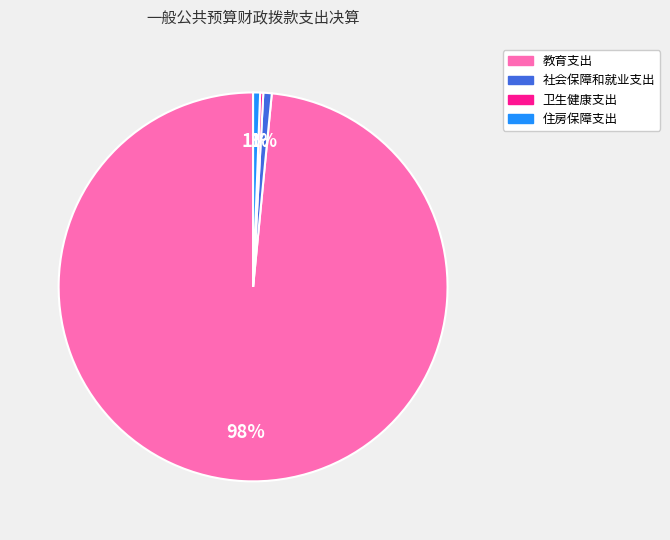

Is it true that 教育支出 is 98% of the pie?

True